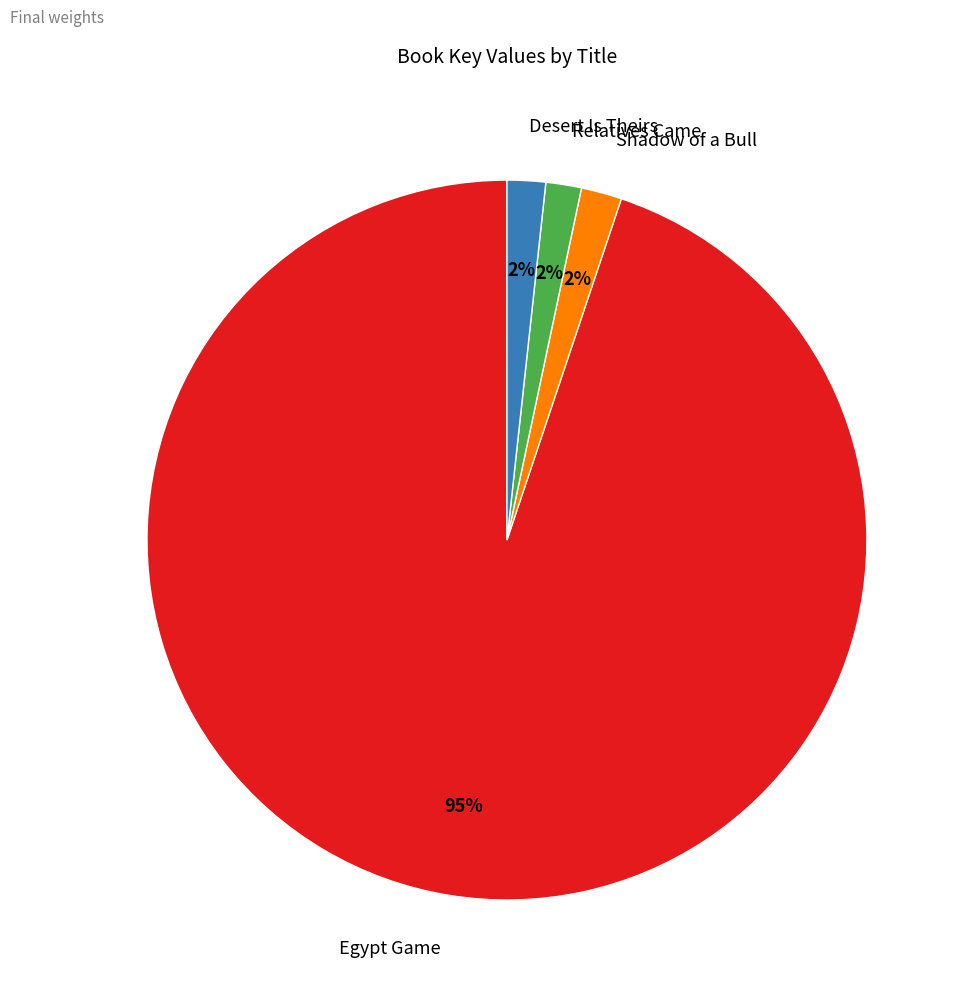

Which has a higher value, Shadow of a Bull or Egypt Game?

Egypt Game